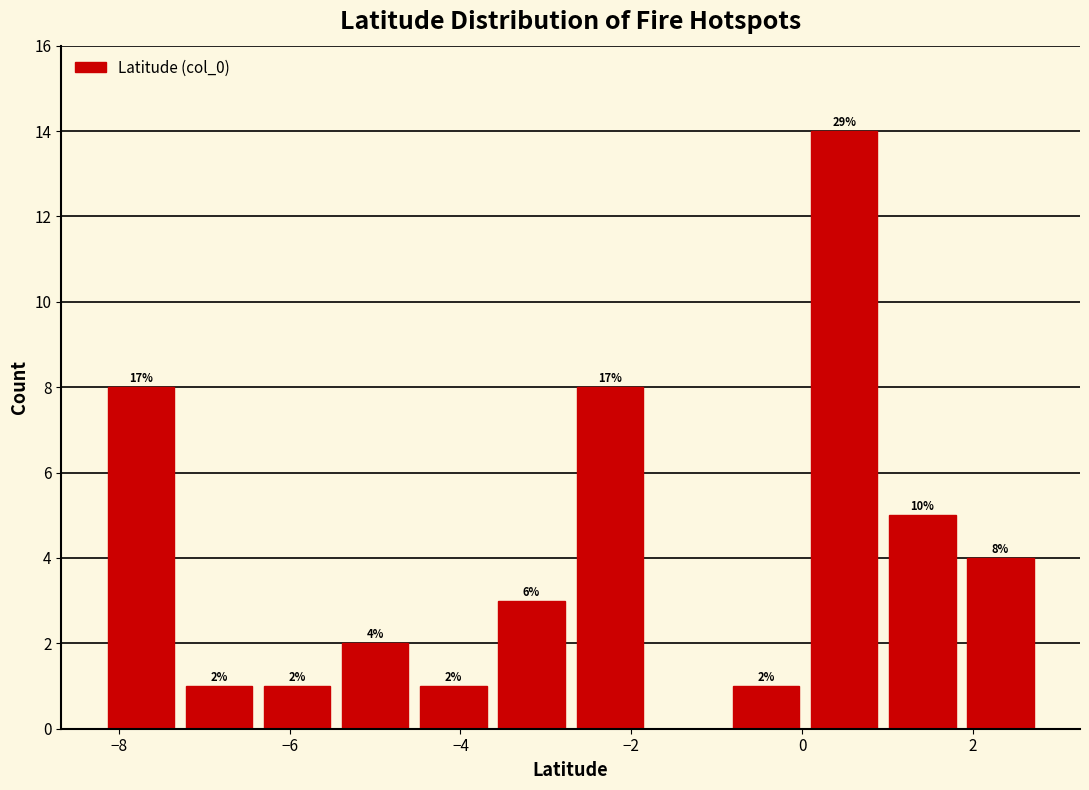

Over which range of the x-axis is the bar tallest?

0.0 to 1.0